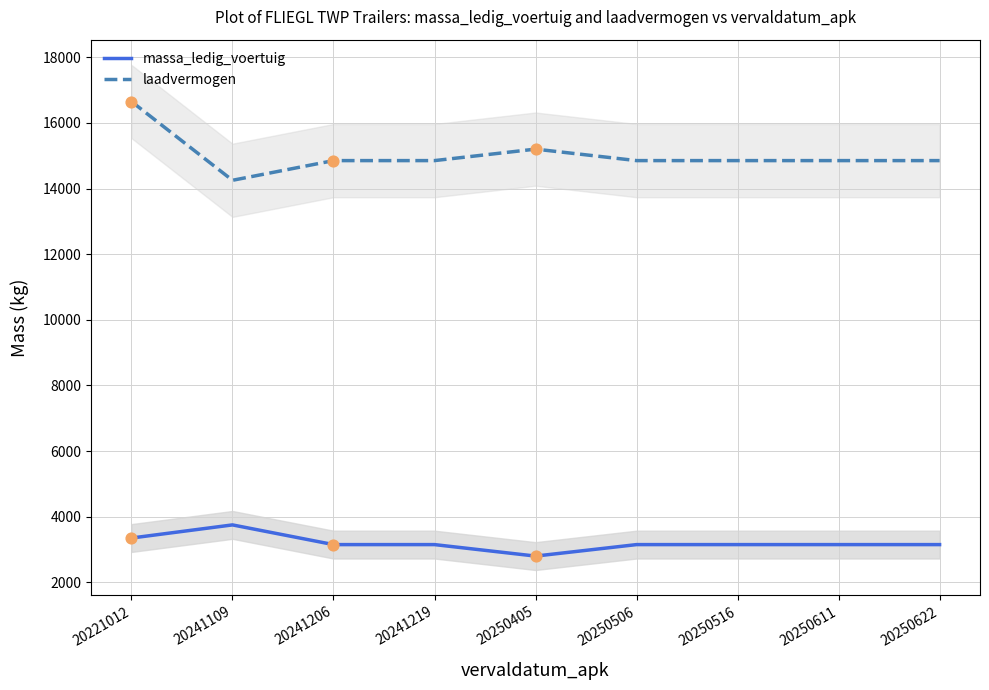

Which series has the widest spread of Y values?

laadvermogen